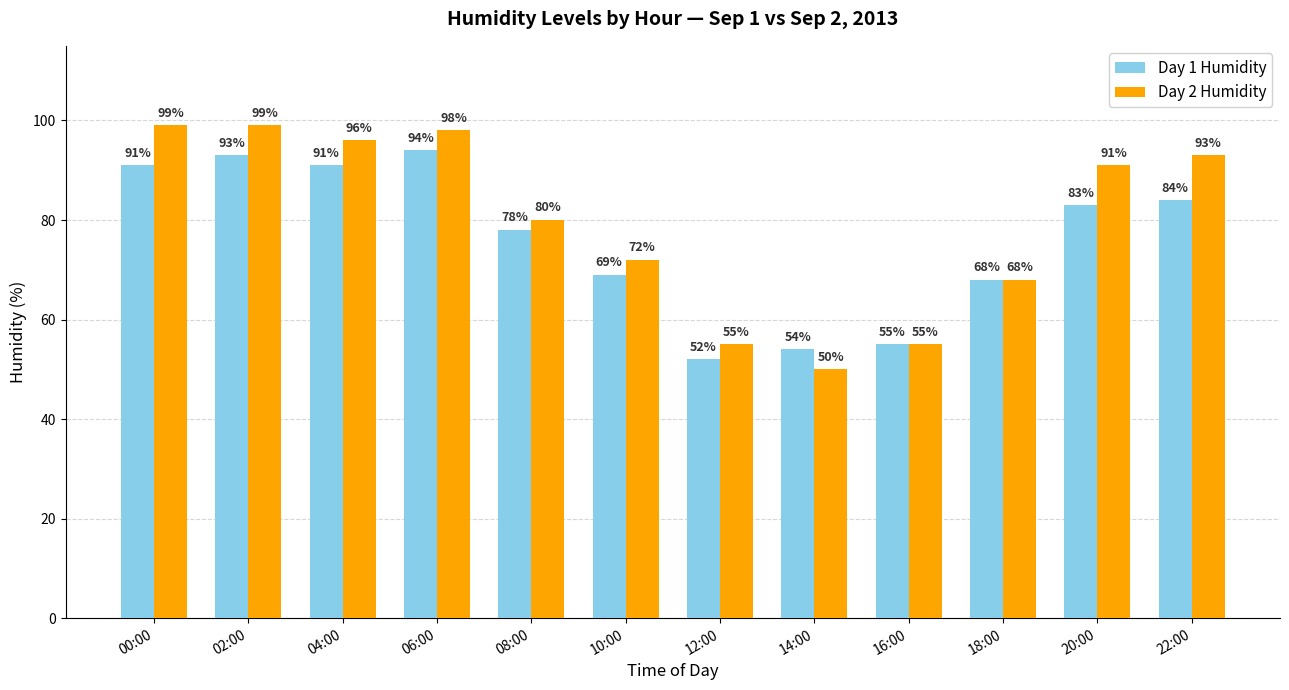

How many values in the Day 1 Humidity series are below 83?

6